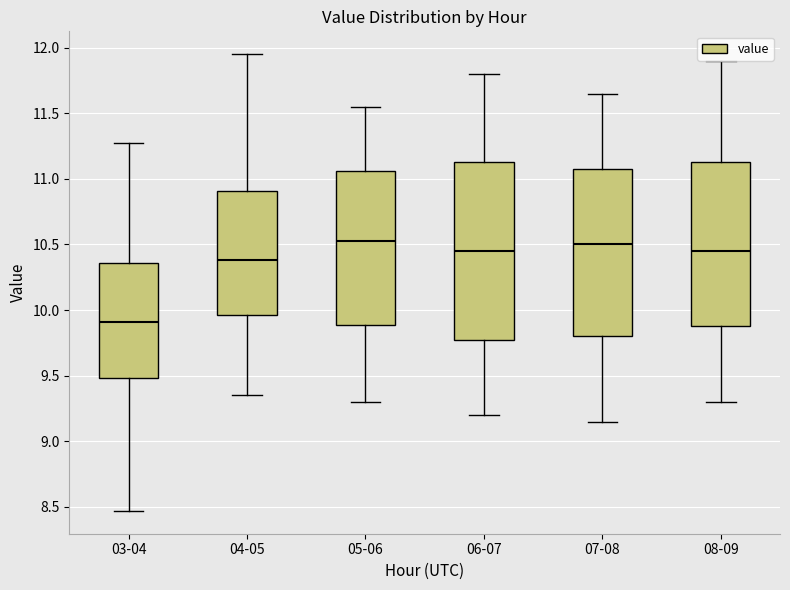

Where does the lower whisker of the box for 06-07 end on the y-axis? The values are not printed on the chart, so give them approximately, as read against the axis.

9.20